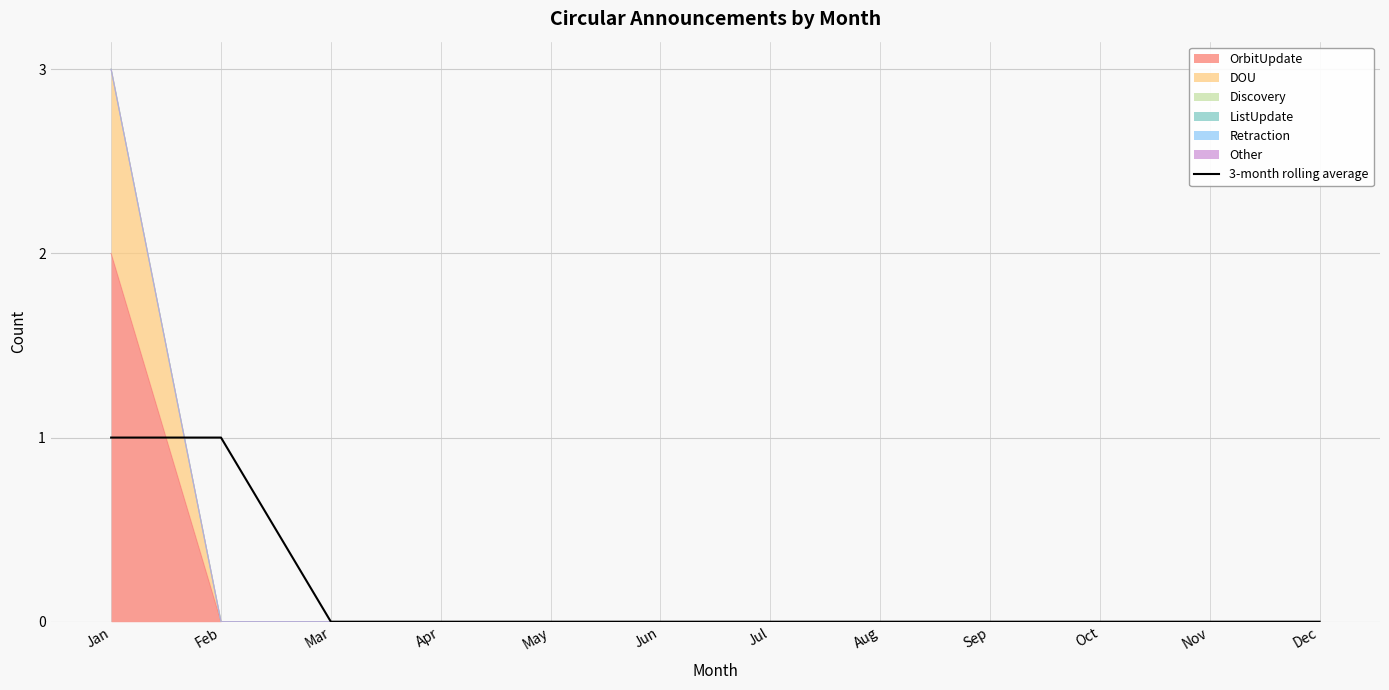

What is the value of the 1st point from the left?

1